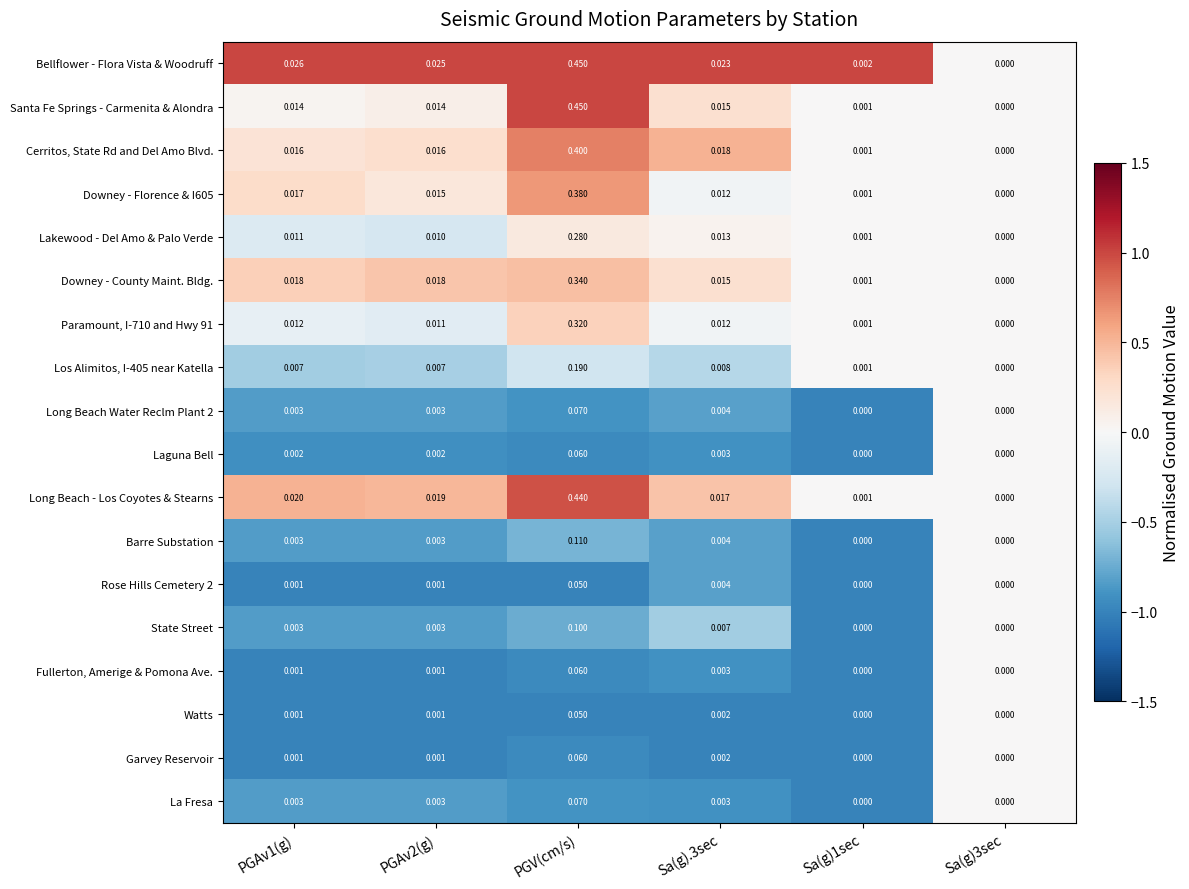

At which category is the sum across all series the highest?

PGV(cm/s)